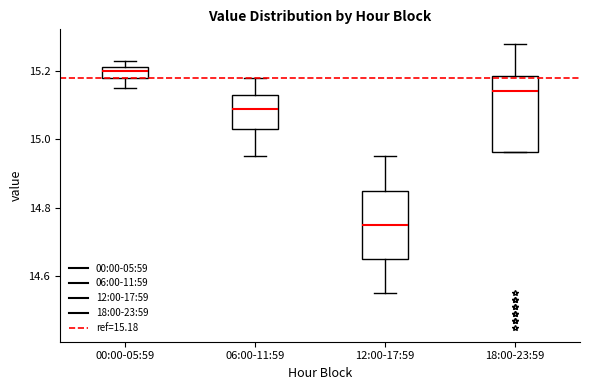

Reading left to right, transcribe this box plot: for each box, give where its median line is, the range the box spans, and where its two whiskers end, as read against the y-axis. The values are not printed on the chart, so give them approximately, as read against the axis.

00:00-05:59: median 15.20, box 15.18 to 15.22, whiskers 15.16 to 15.24
06:00-11:59: median 15.10, box 15.04 to 15.14, whiskers 14.96 to 15.18
12:00-17:59: median 14.76, box 14.66 to 14.86, whiskers 14.56 to 14.96
18:00-23:59: median 15.14, box 14.96 to 15.18, whiskers 14.96 to 15.28